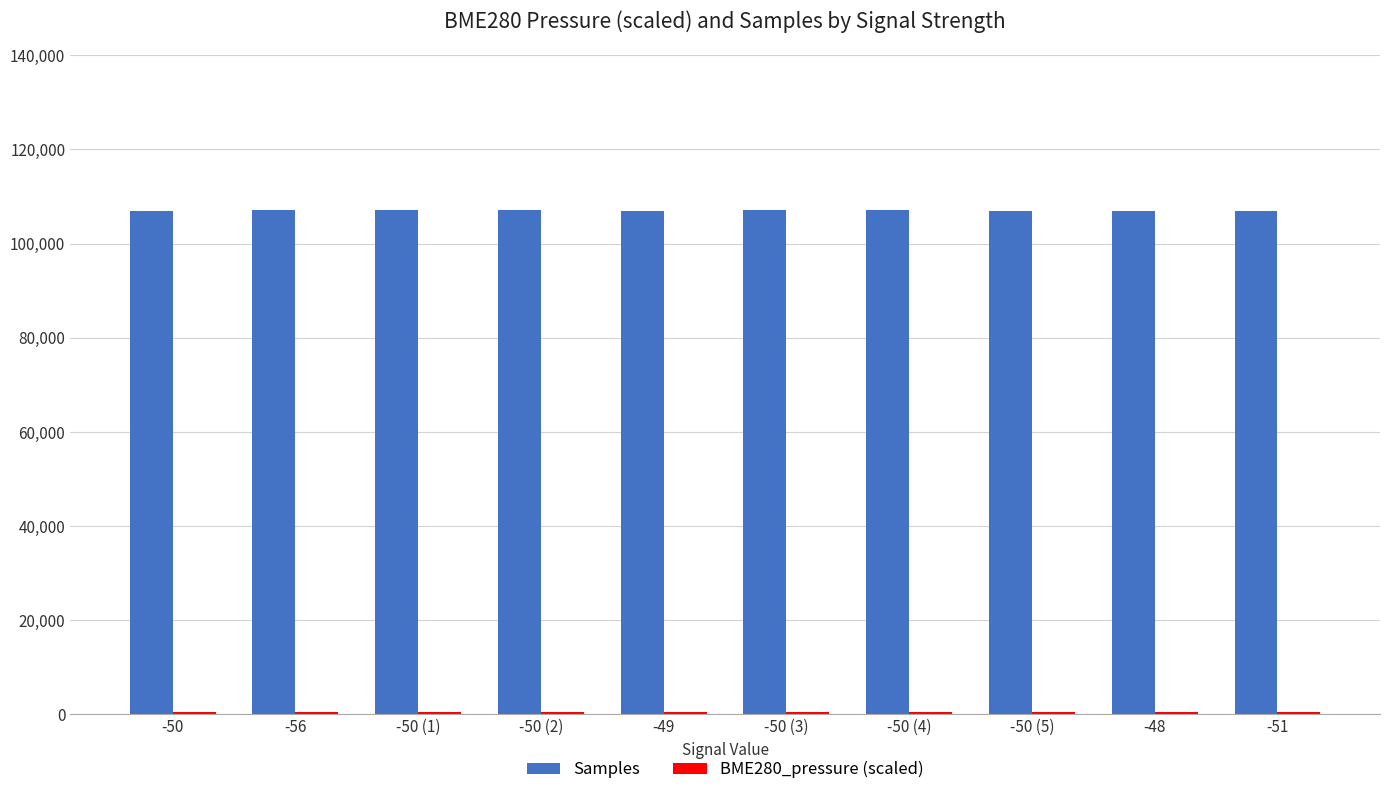

How many values in the Samples series are below 107030?

5